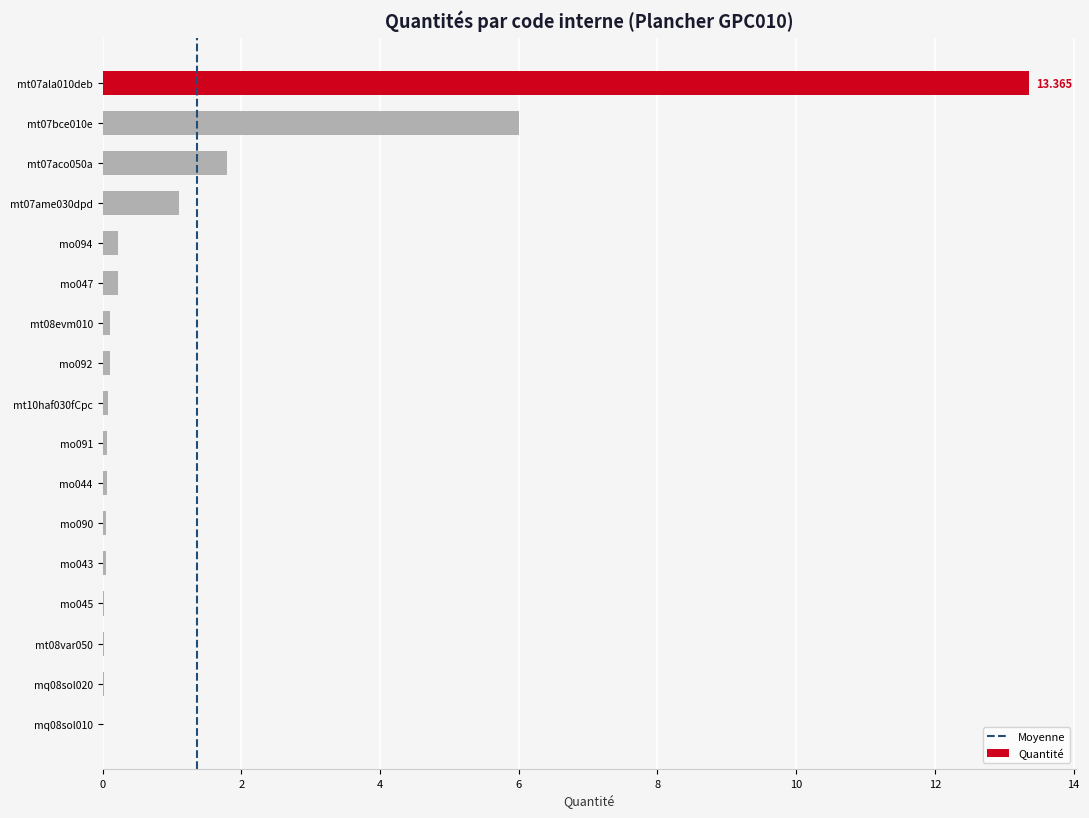

What is the average value?

1.4